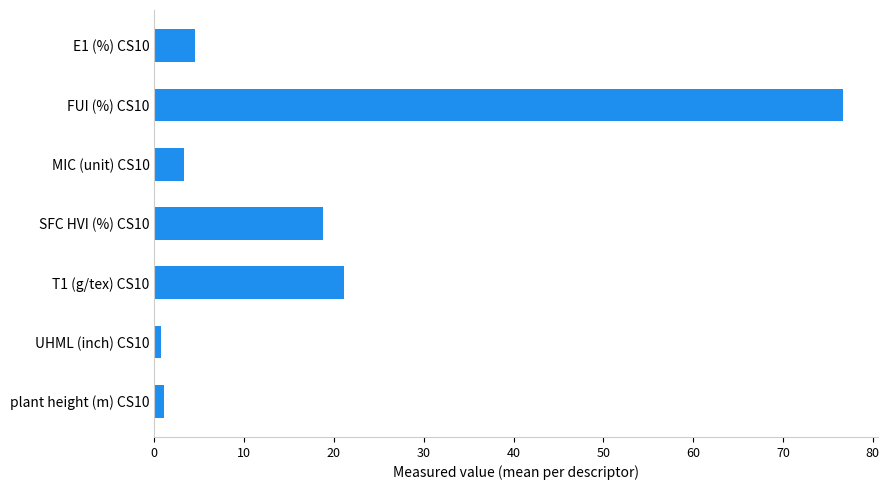

What is the difference between the maximum and minimum values?

75.9